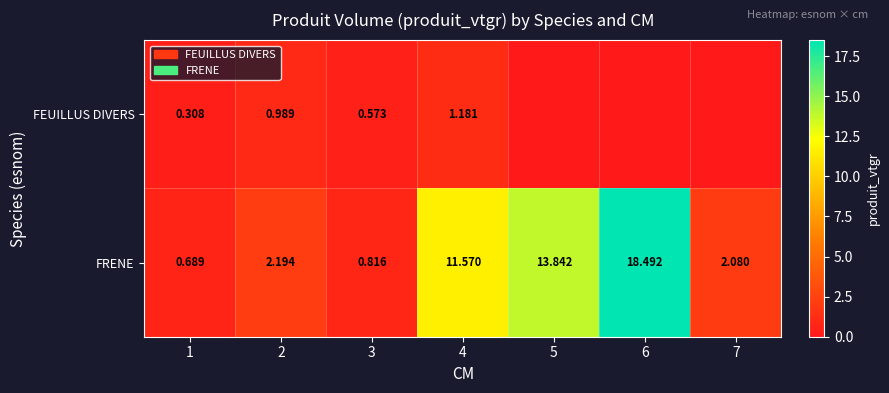

Is the value of FEUILLUS DIVERS at 2 greater than the value of FRENE at 5?

No